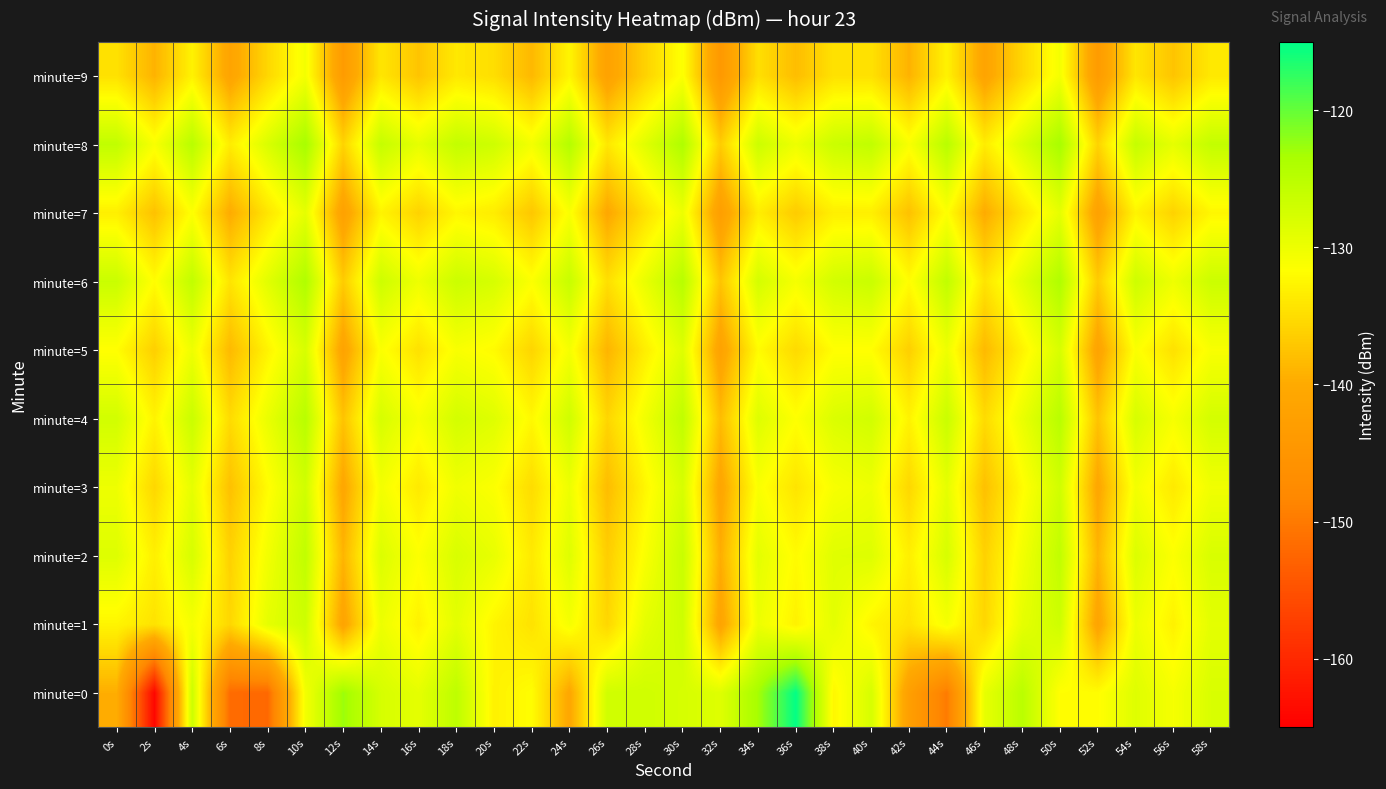

Which has a higher value, 34s or 54s?

34s